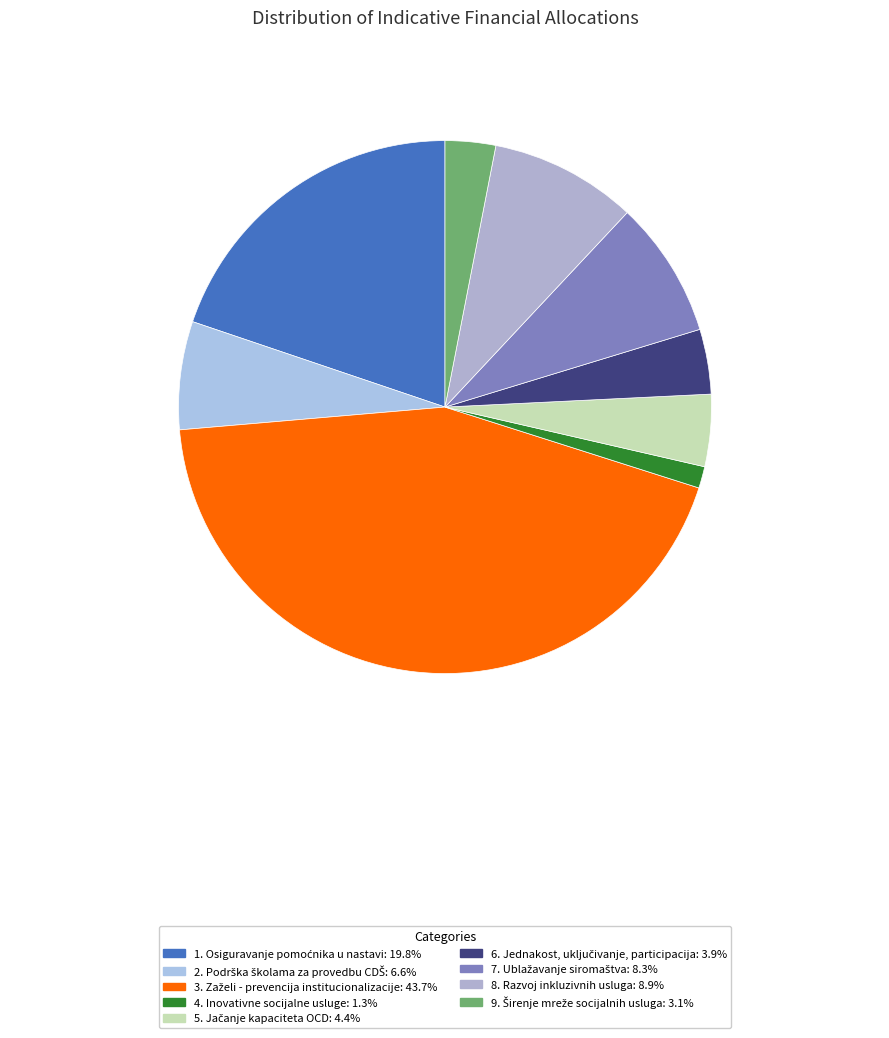

How many slices are in this pie chart?

9